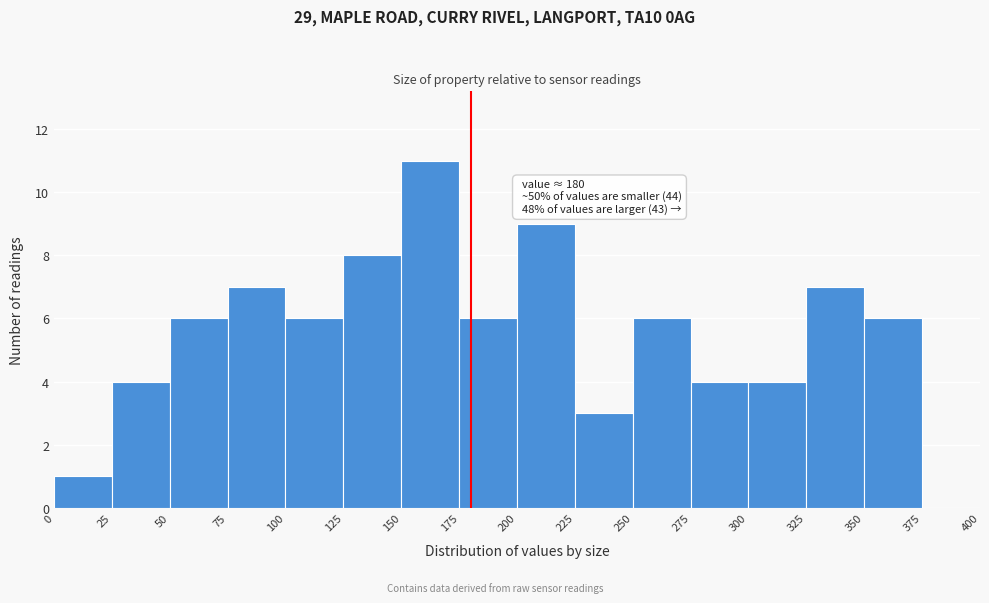

Which range on the x-axis has the tallest bar?

150 to 175